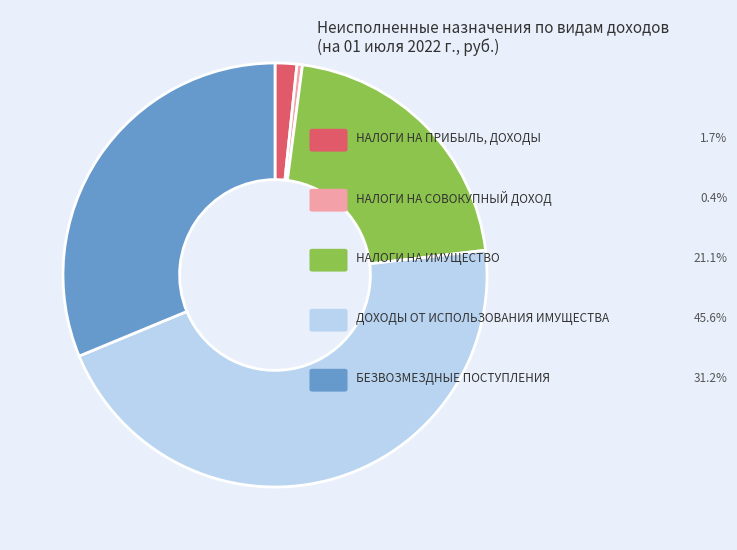

What is the smallest slice in the pie chart?

НАЛОГИ НА СОВОКУПНЫЙ ДОХОД